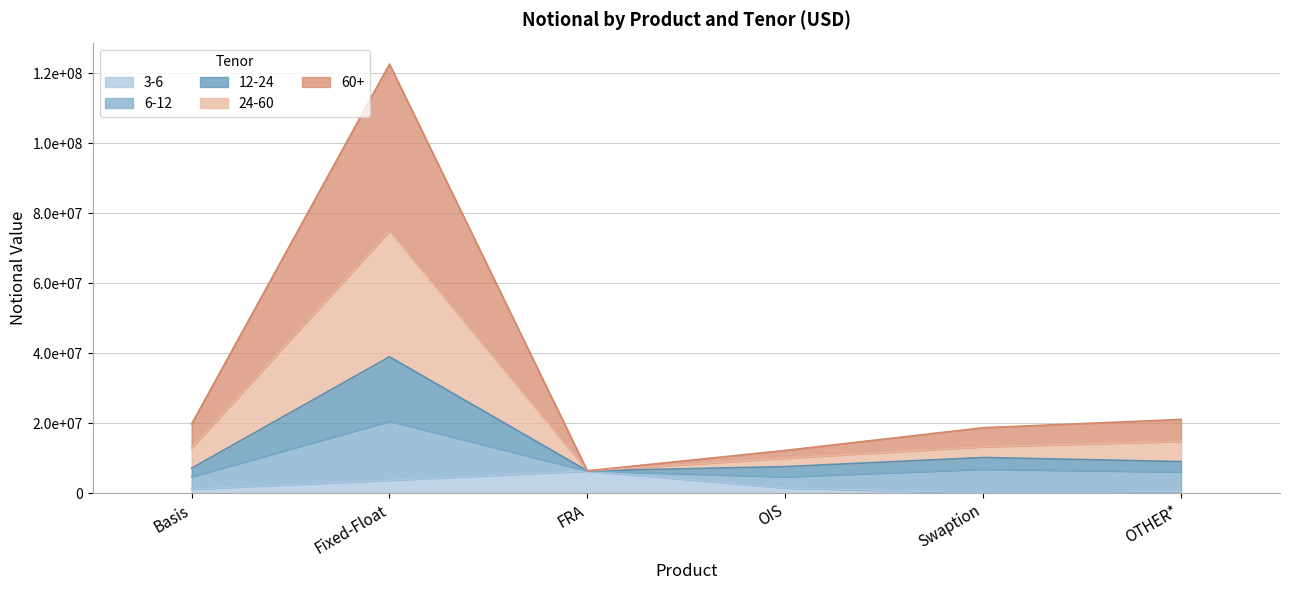

Which has a higher value, OIS or FRA?

FRA